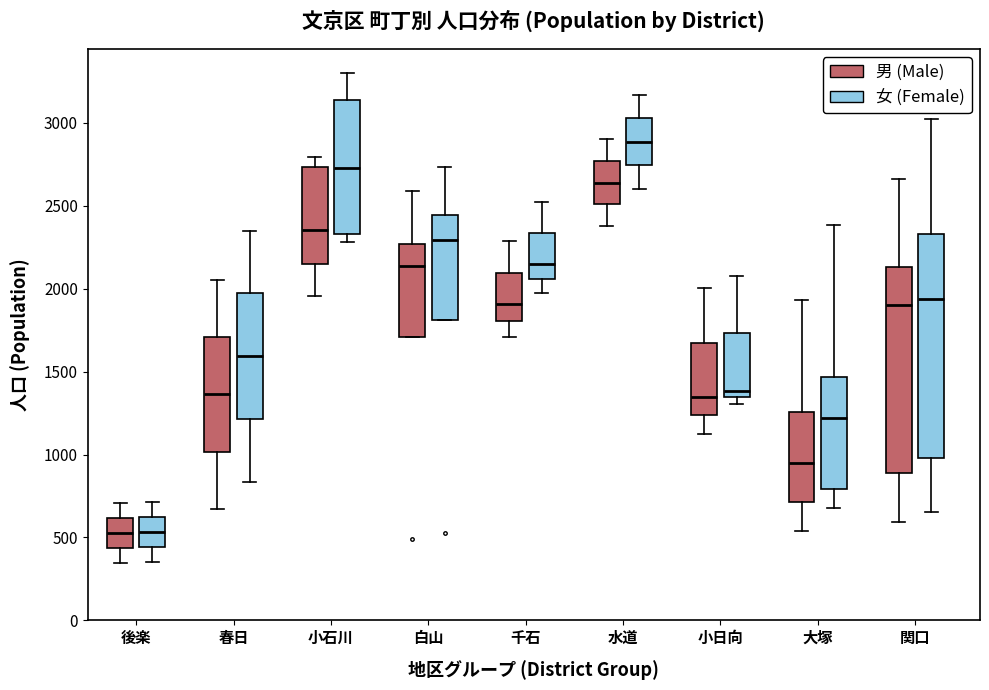

Comparing the boxes themselves (not the whiskers), which one is the tallest?

関口 (女 (Female))